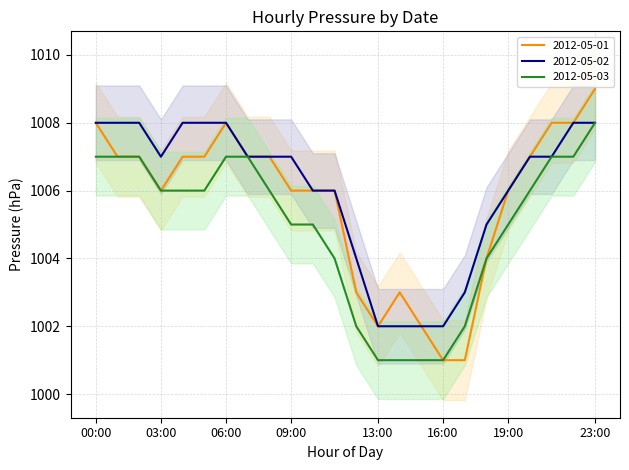

The 2012-05-03 series shows 1006 at 20:00. True or false?

True